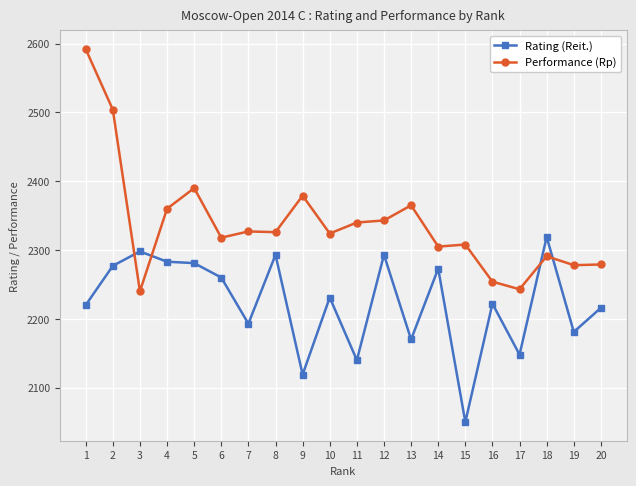

What is the minimum value shown in the chart?

2050